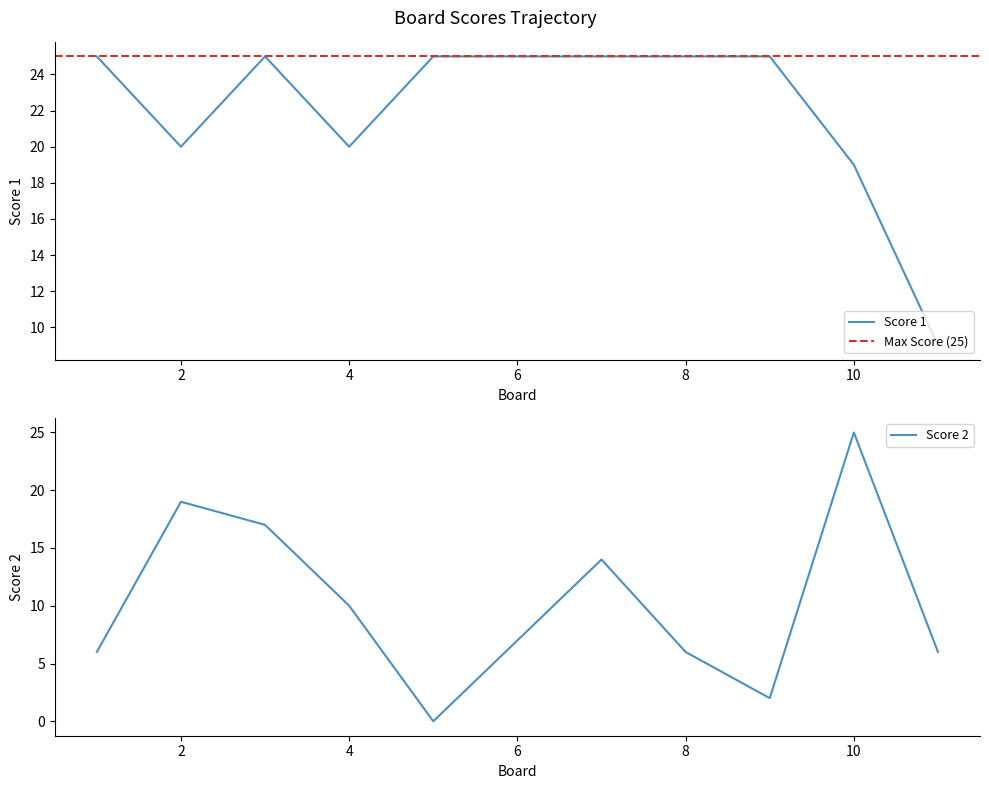

At which category does Score 2 reach its first local valley?

5